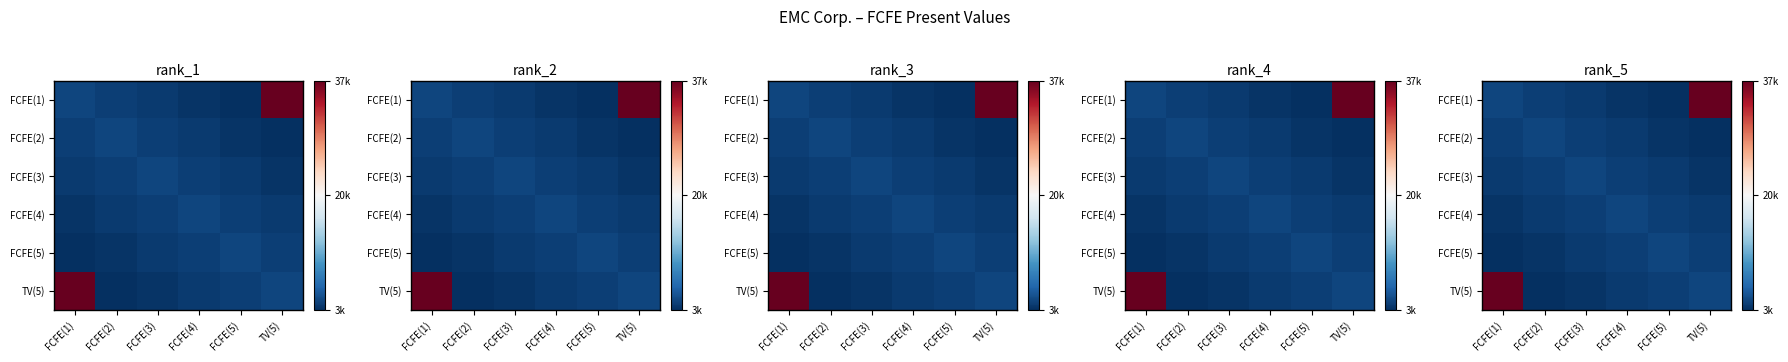

At how many categories does at least one series exceed 29852?

2